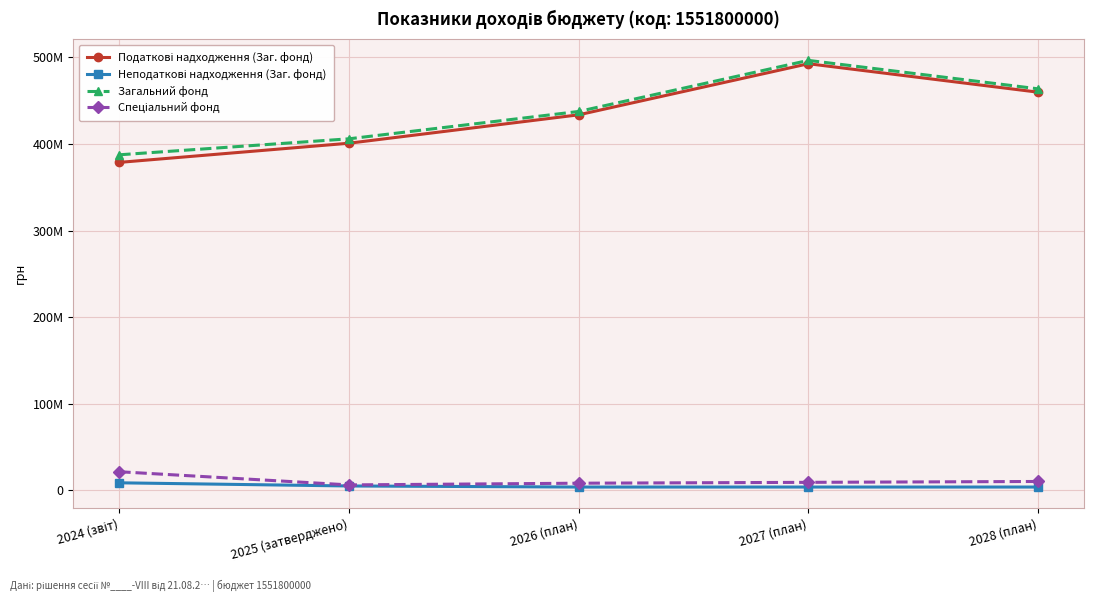

What is the label of the 3rd point from the right?

2026 (план)